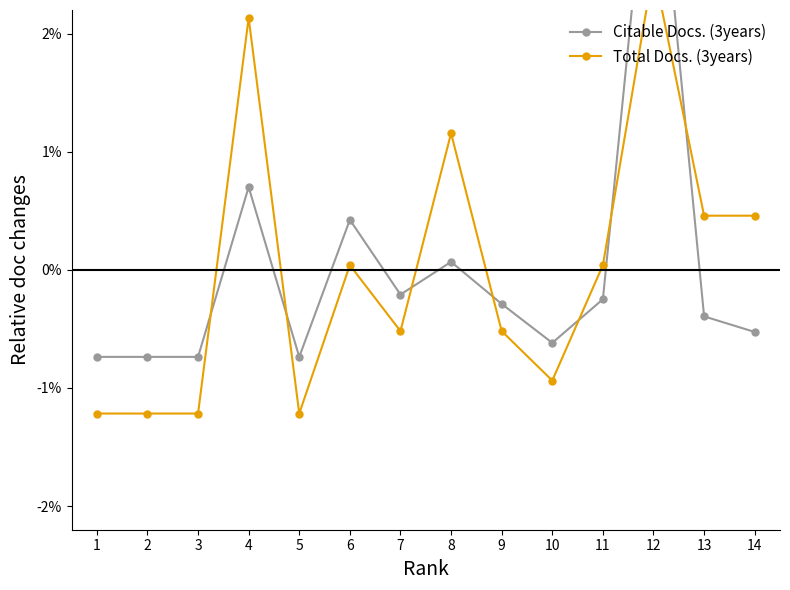

Between 11 and 14, which series saw the biggest shift?

Total Docs. (3years)